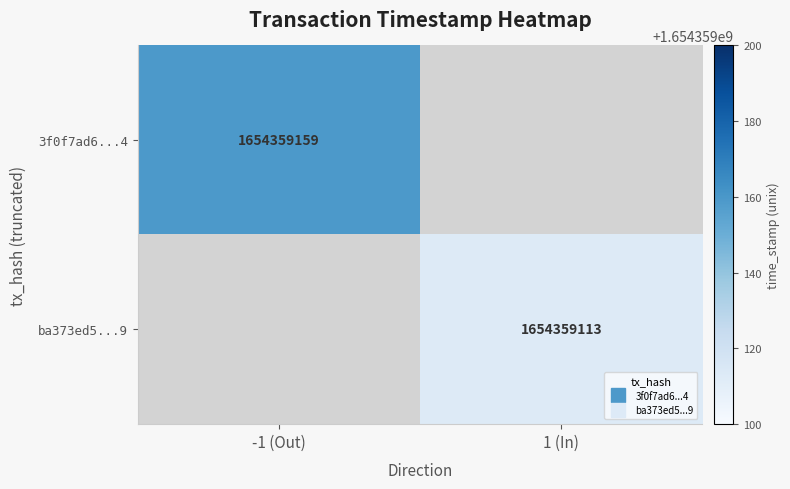

Reading left to right, list all the values displayed in this chart.

3f0f7ad6beb5c5b61d7ed2d3ec5c09713b091f4: -1	1654359159
ba373ed5ebf0439a8b20c9a134bf529878fd2f9: 1	1654359113